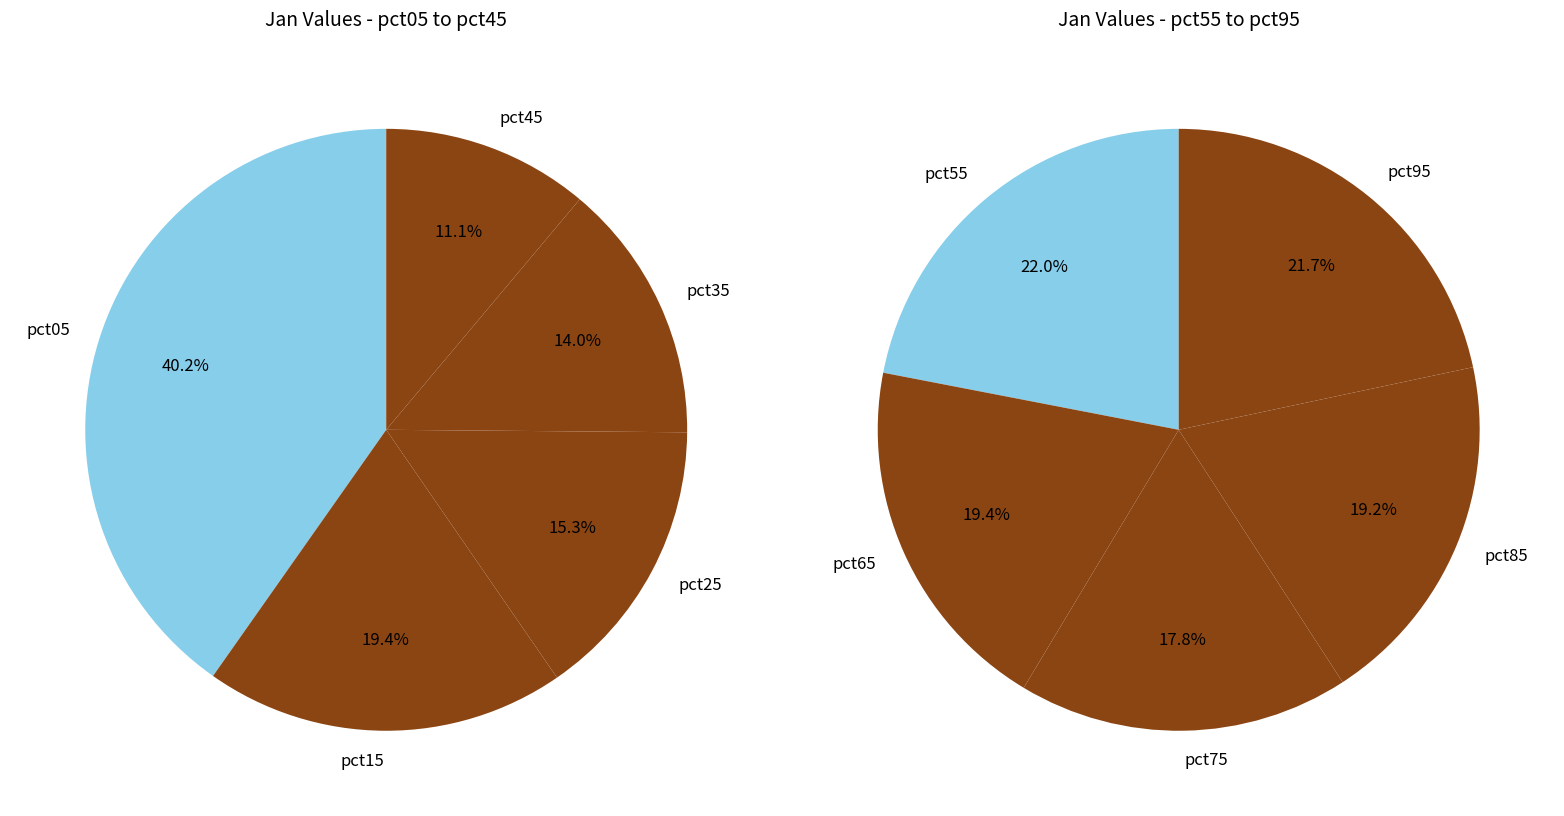

How many slices are in this pie chart?

10